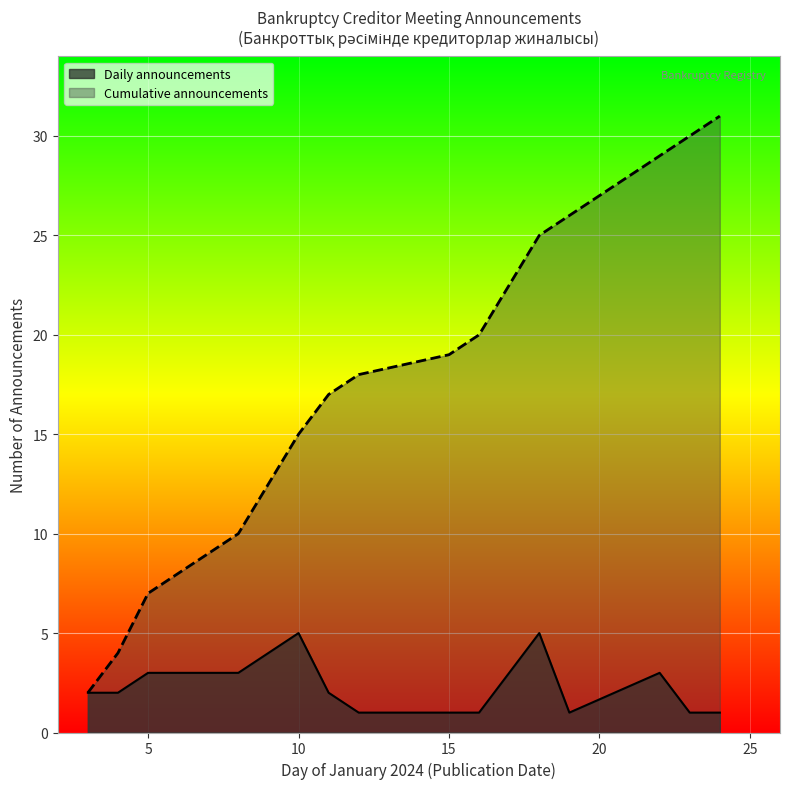

At 2024-01-10, list the series in order from smallest to largest.

Announcements per month, Cumulative count